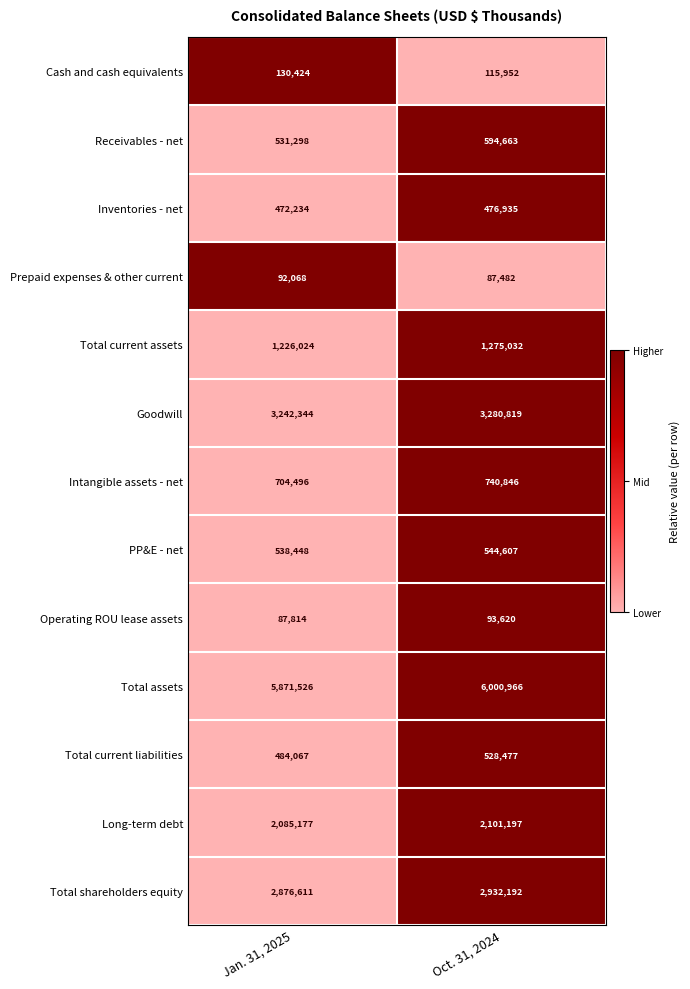

True or false: Total current liabilities has a value of 528477 at Oct. 31, 2024.

True